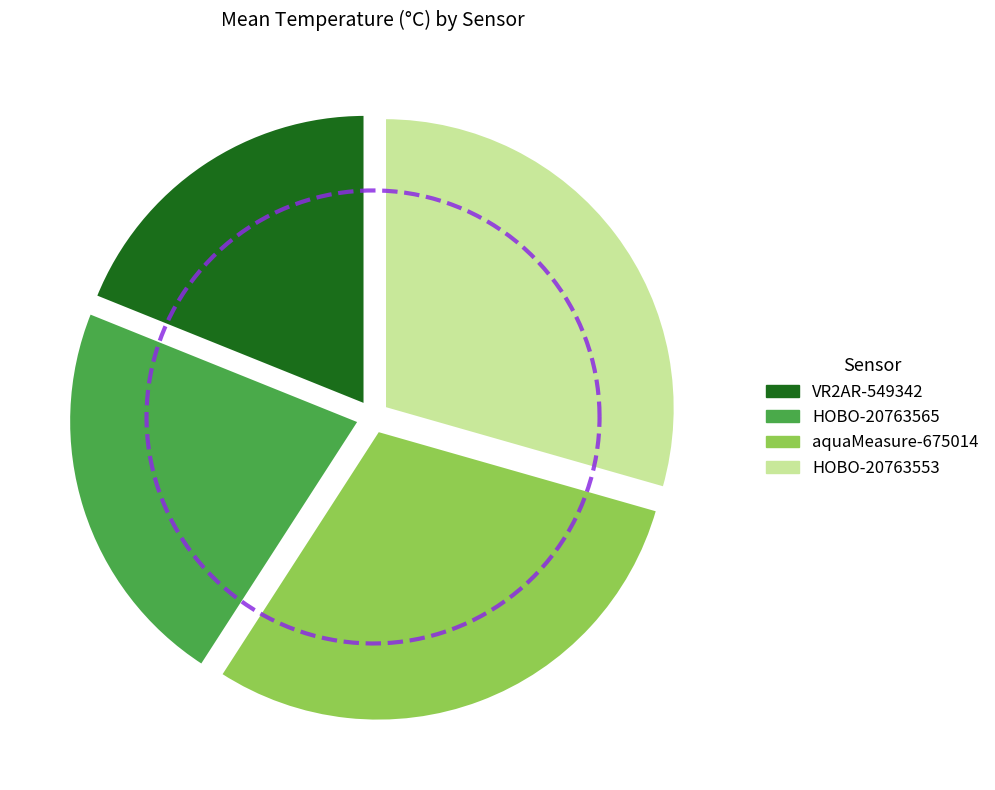

Which category has the biggest portion of the pie?

aquaMeasure-675014